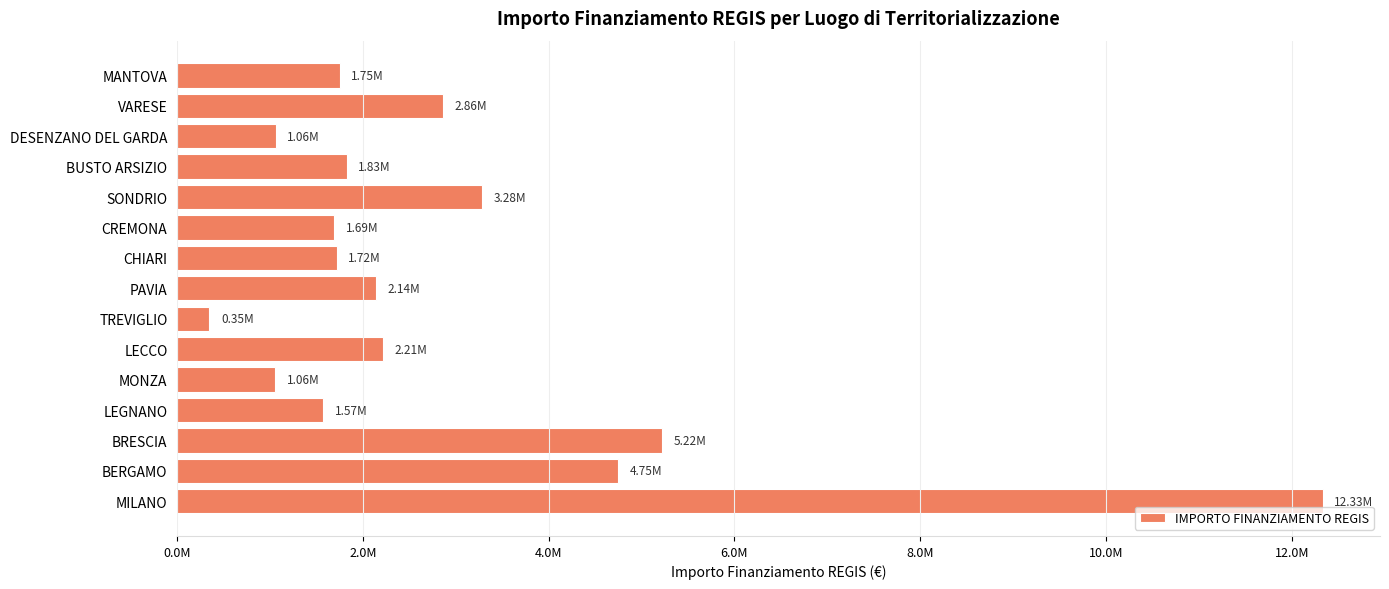

Are the bars horizontal?

Yes